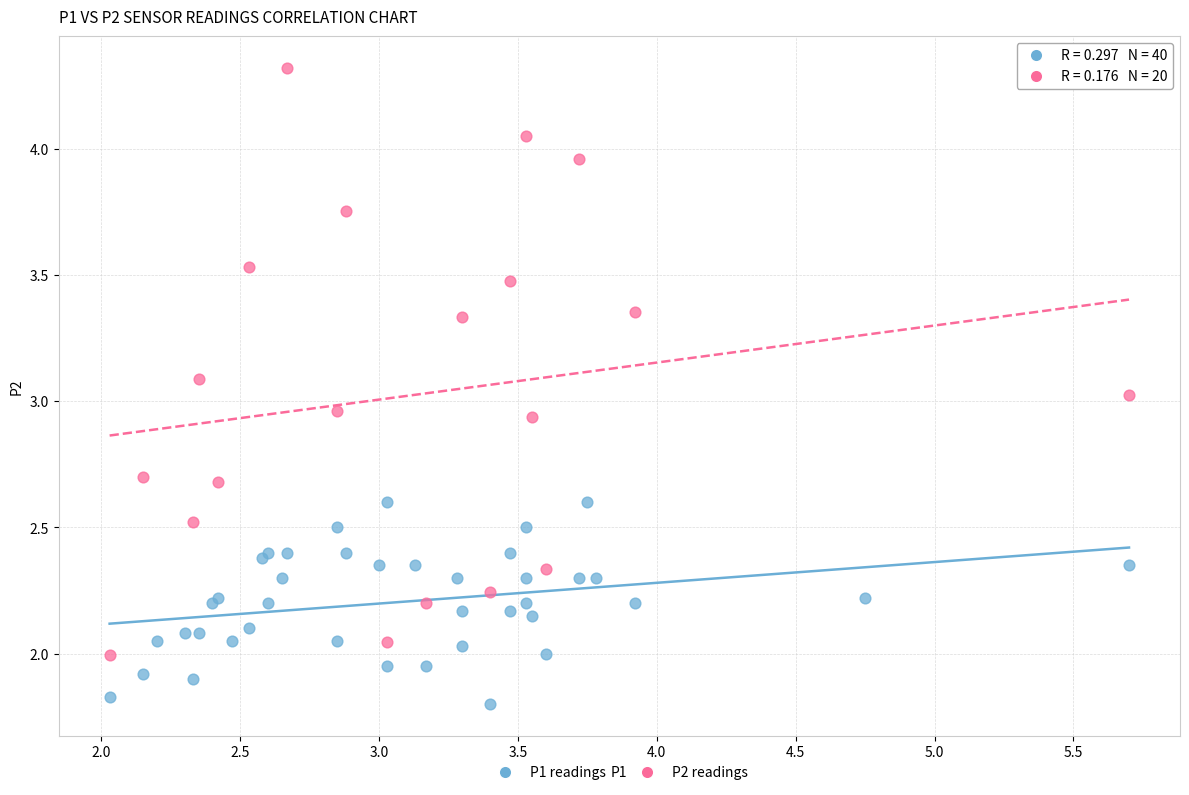

Which series contains the lowest Y value?

P1 readings